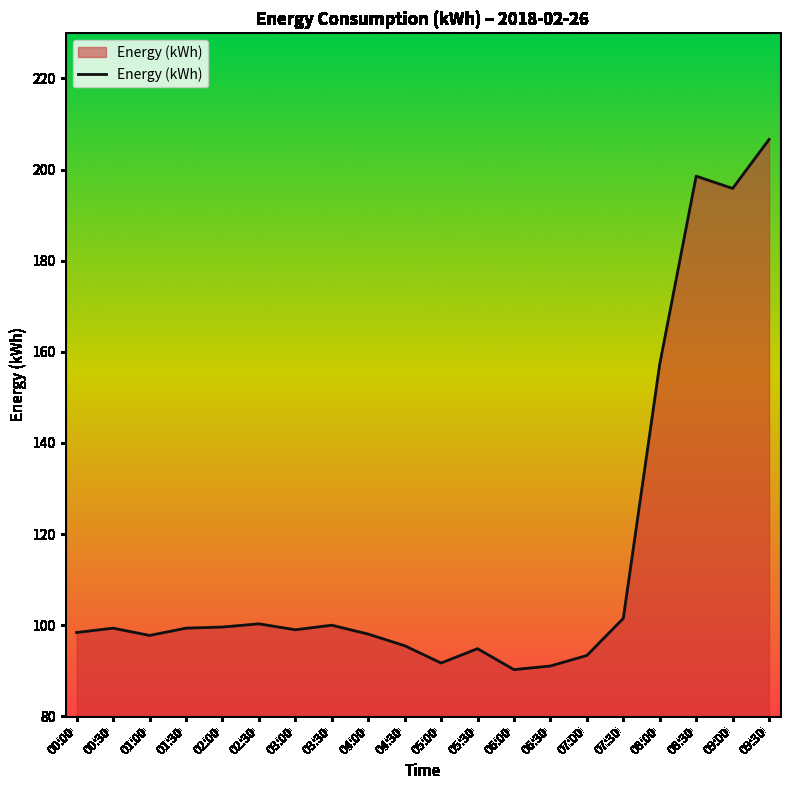

What is the ratio of the value at 00:00 to the value at 06:30?

1.1